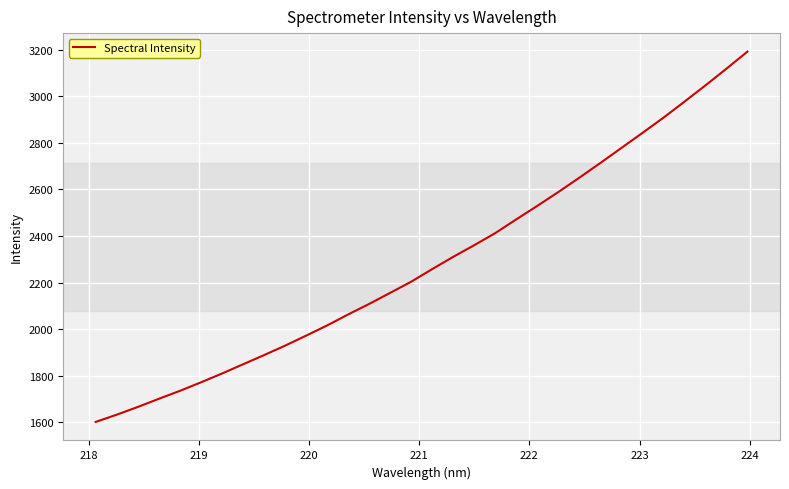

What is the minimum value shown in the chart?

1601.2